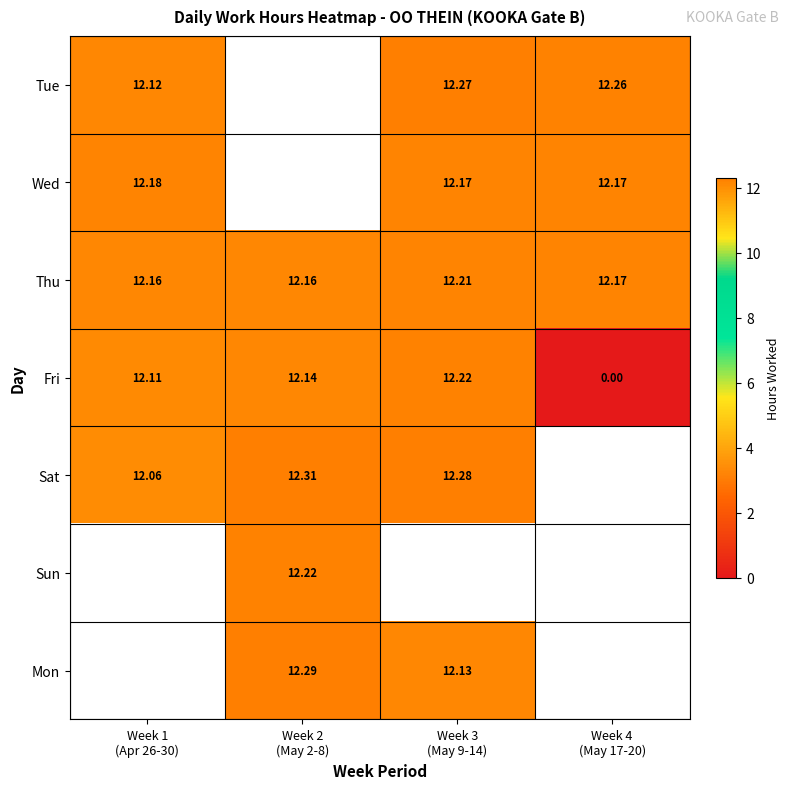

The value of Sat at Week 1 (Apr 26-30) is 12.1. True or false?

True